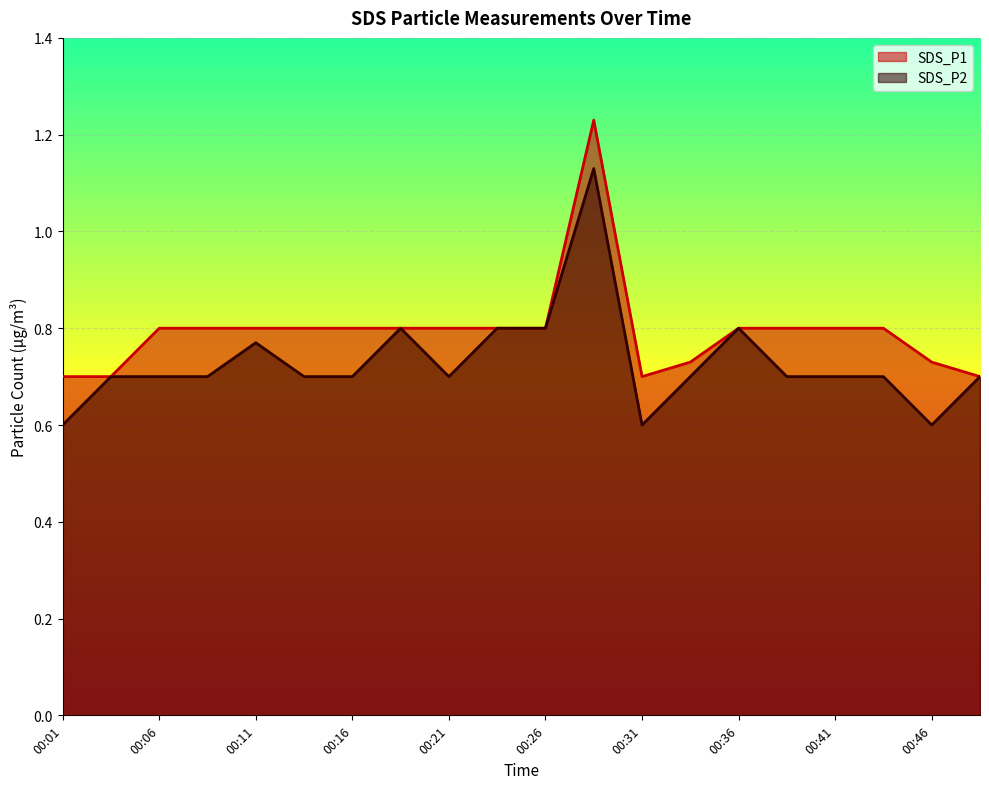

Reading right to left, extract all data points from this chart.

SDS_P1: 0.7	0.7	0.8	0.8	0.8	0.8	0.7	0.7	1.2	0.8	0.8	0.8	0.8	0.8	0.8	0.8	0.8	0.8	0.7	0.7
SDS_P2: 0.7	0.6	0.7	0.7	0.7	0.8	0.7	0.6	1.1	0.8	0.8	0.7	0.8	0.7	0.7	0.8	0.7	0.7	0.7	0.6